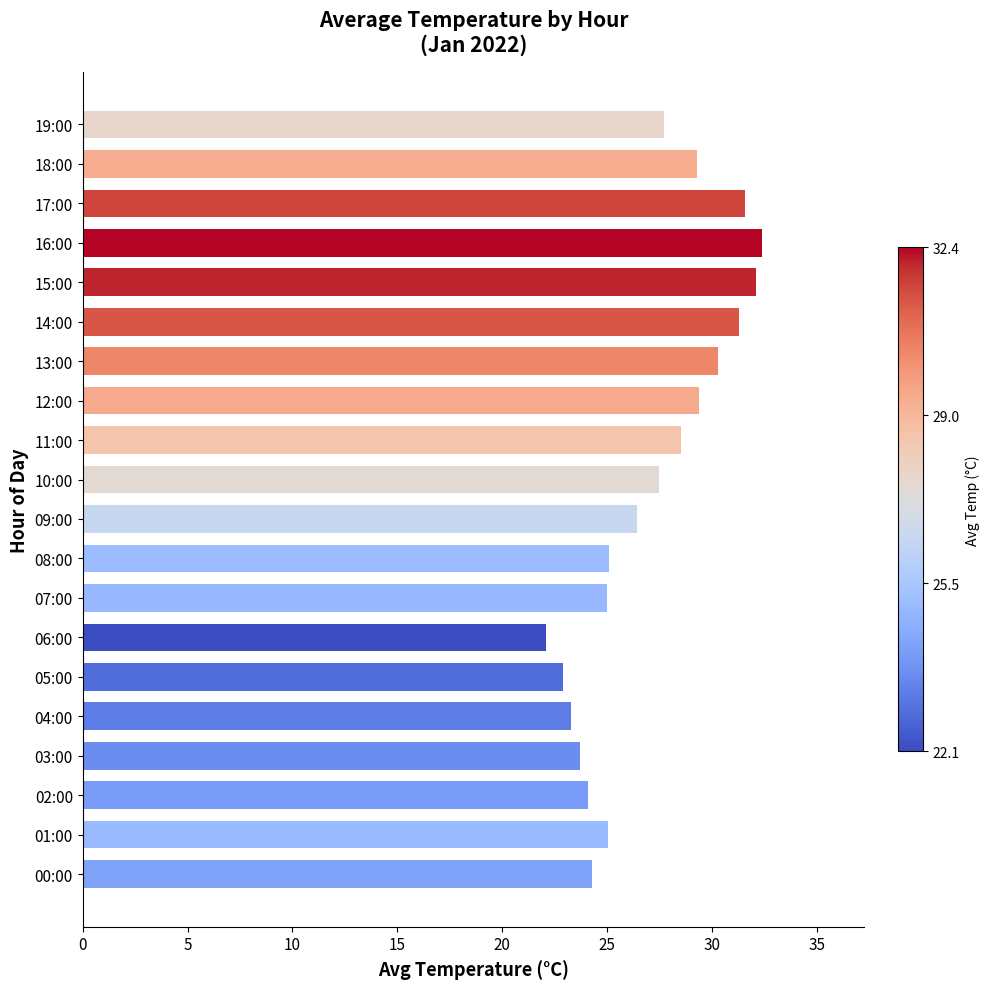

The chart shows a value of 39.1 at 01:00. True or false?

False